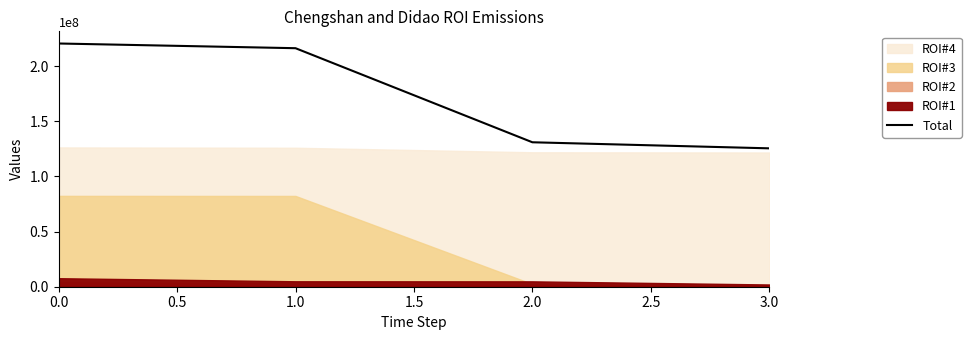

Reading left to right, list all the values displayed in this chart.

220534200	216267300	130969800	125475300